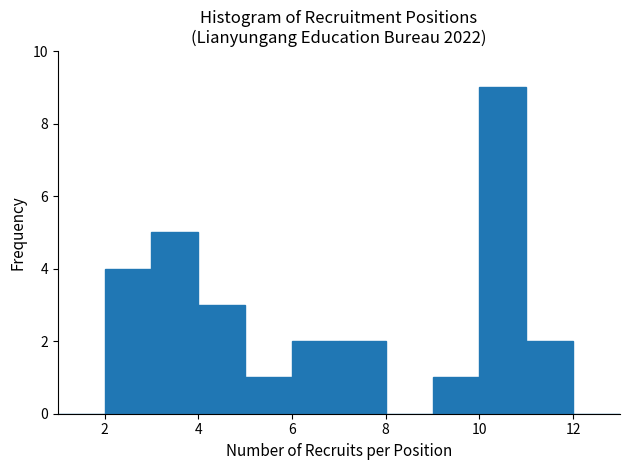

Reading left to right, list every bar in this chart as the range it spans on the x-axis followed by its height. The values are not printed on the chart, so give them approximately, as read against the axis.

1 to 2: 0
2 to 3: 4
3 to 4: 5
4 to 5: 3
5 to 6: 1
6 to 7: 2
7 to 8: 2
8 to 9: 0
9 to 10: 1
10 to 11: 9
11 to 12: 2
12 to 13: 0